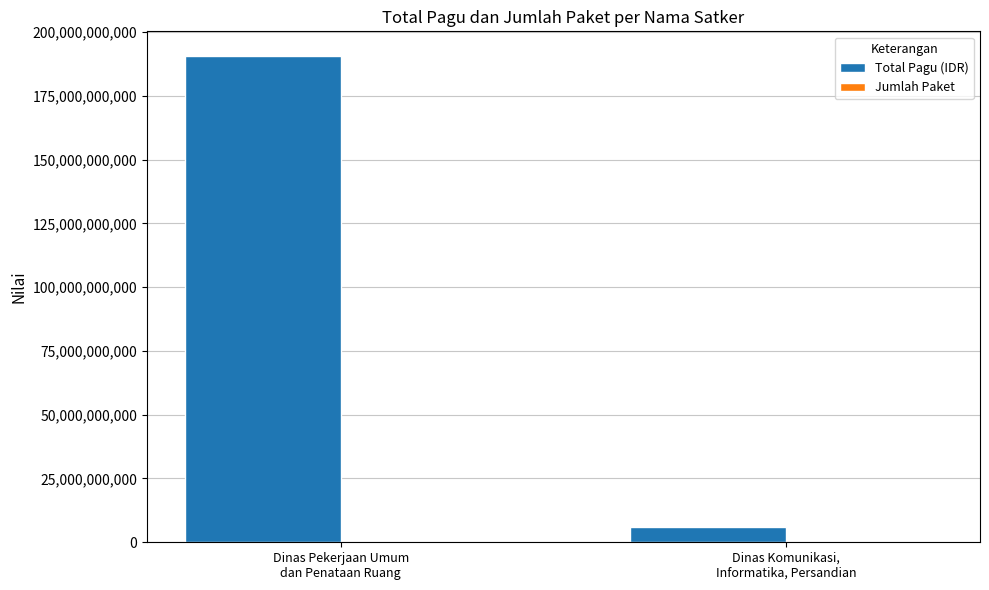

Which series has the widest spread of values?

Total Pagu (IDR)